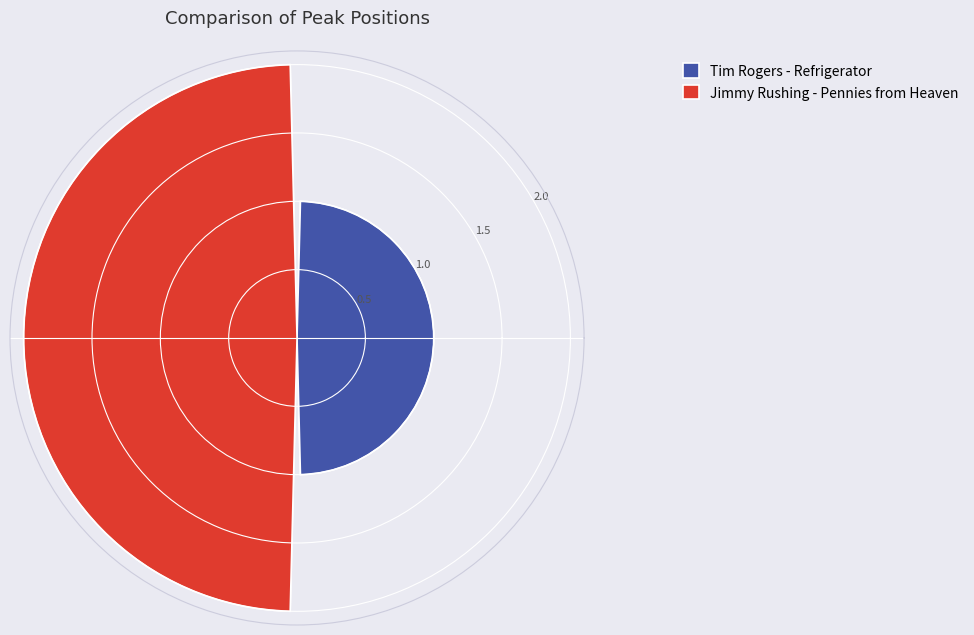

To the nearest percent, what portion does Jimmy Rushing - Pennies from Heaven represent?

67%